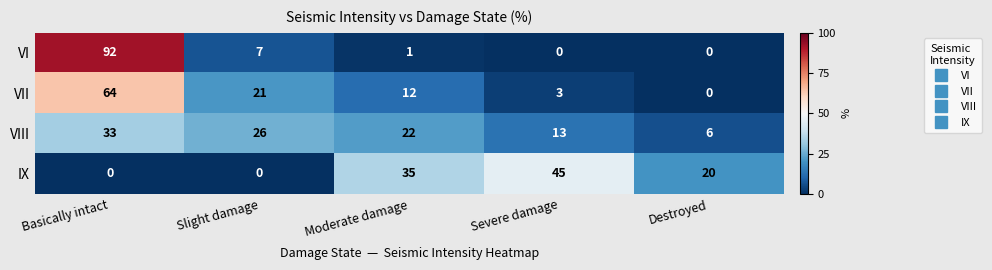

True or false: VIII has a value of 23 at Basically intact.

False